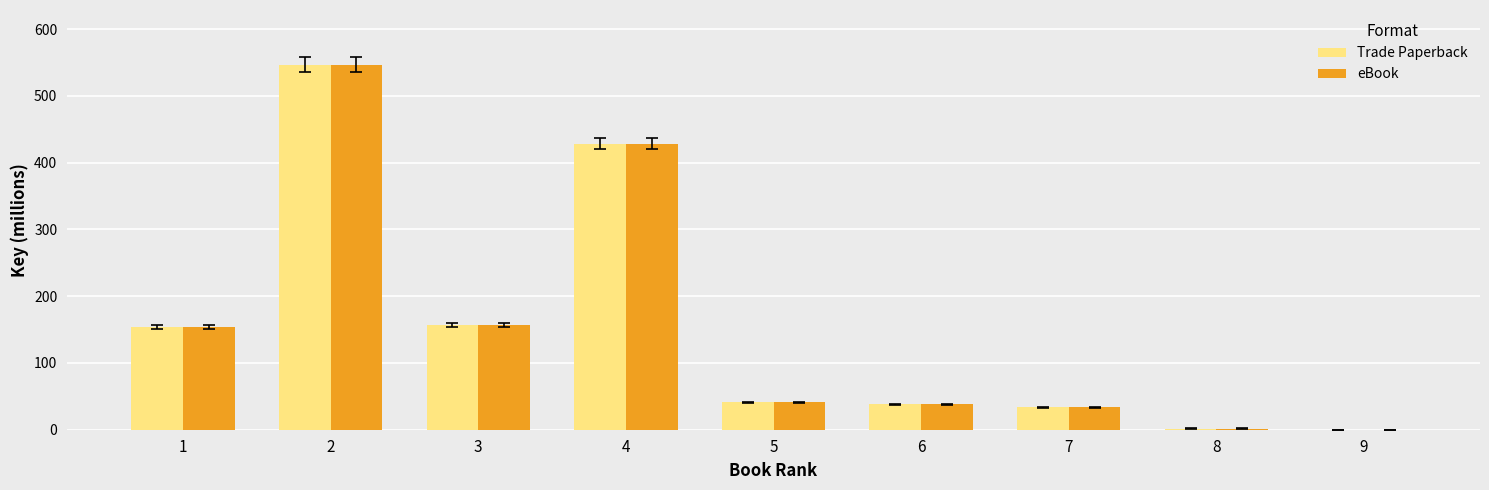

Which category has the highest value in the eBook series?

2